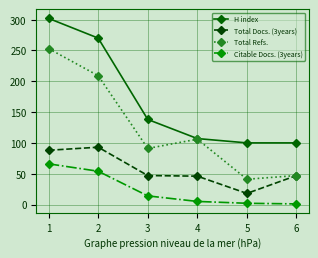

What is the difference between the maximum and second lowest values in the H index series?

202